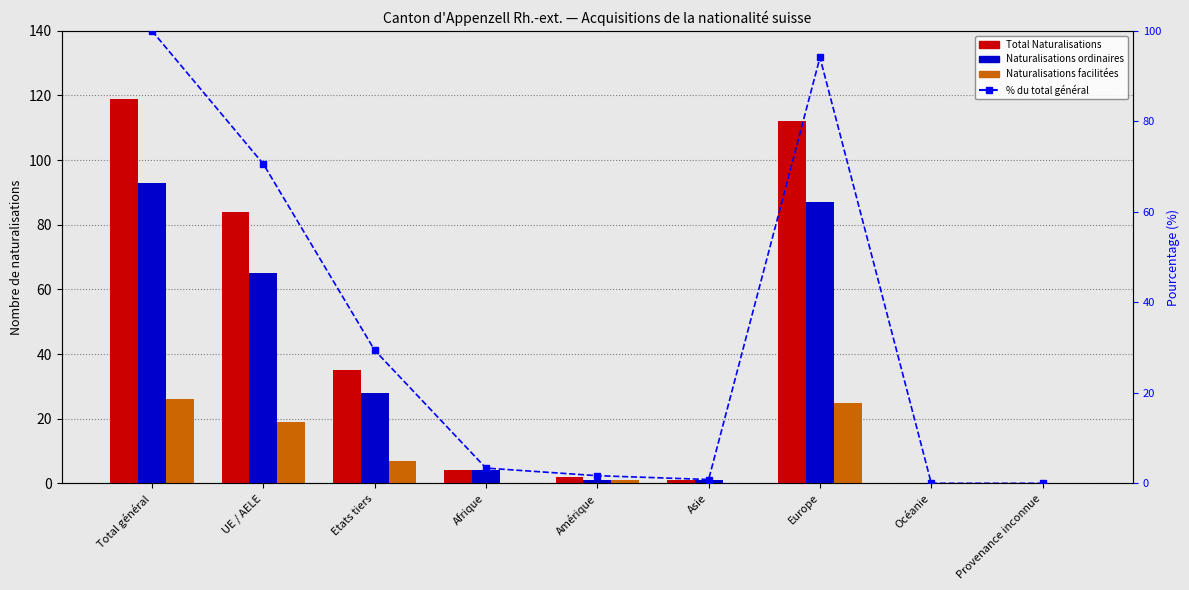

What is the difference between the second highest and minimum values in the % du total général series?

94.1